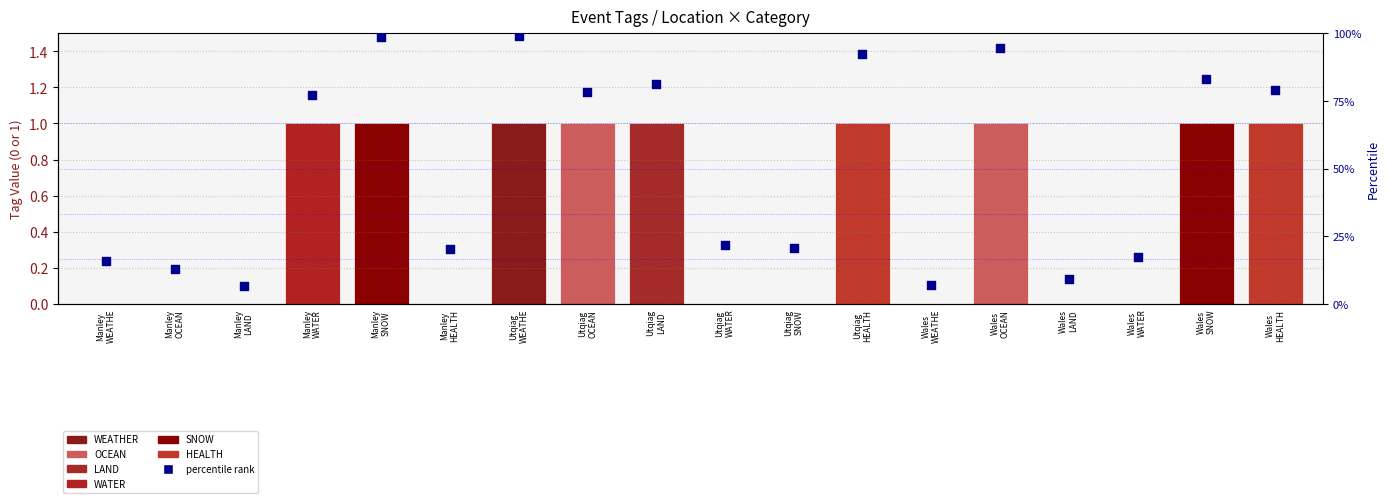

Approximately how many times larger is the value at Utqiag
OCEAN compared to Utqiag
WATER?

3.6